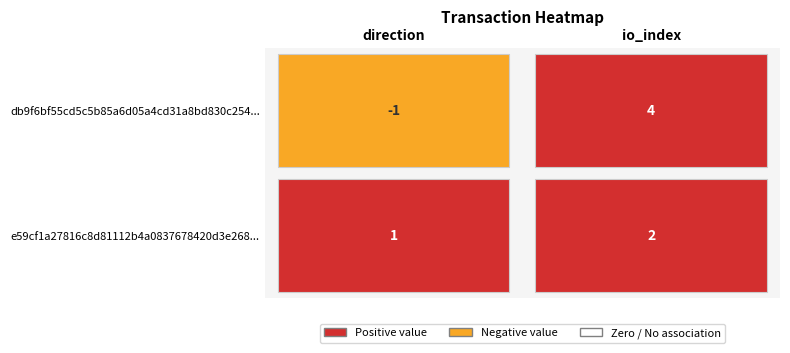

Which series has the largest total across all categories?

db9f6bf55cd5c5b85a6d05a4cd31a8bd830c254